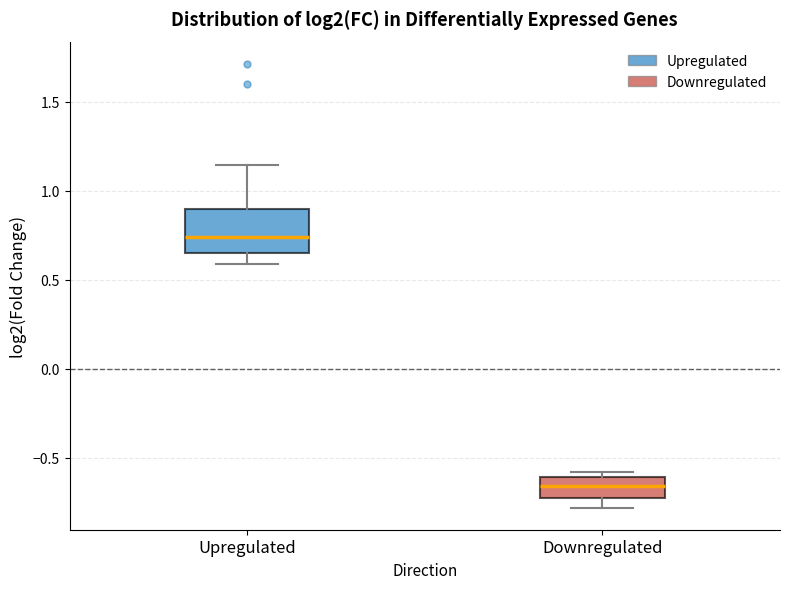

Reading left to right, transcribe this box plot: for each box, give where its median line is, the range the box spans, and where its two whiskers end, as read against the y-axis. The values are not printed on the chart, so give them approximately, as read against the axis.

Upregulated: median 0.75, box 0.65 to 0.90, whiskers 0.60 to 1.15
Downregulated: median -0.65, box -0.75 to -0.60, whiskers -0.80 to -0.60 (just above the box's upper edge)